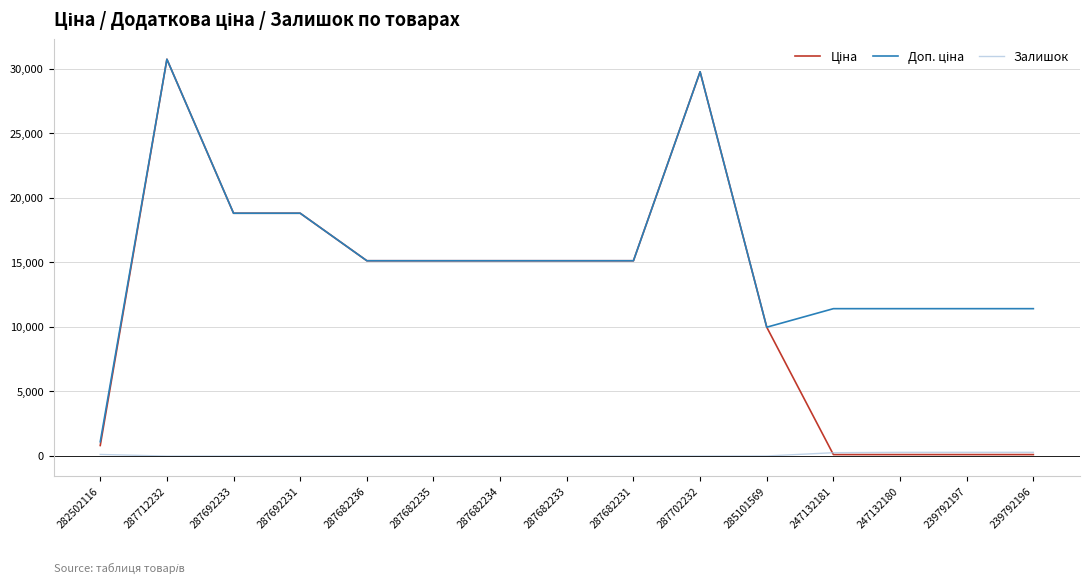

What is the difference between the maximum and minimum values in the Залишок series?

290.0